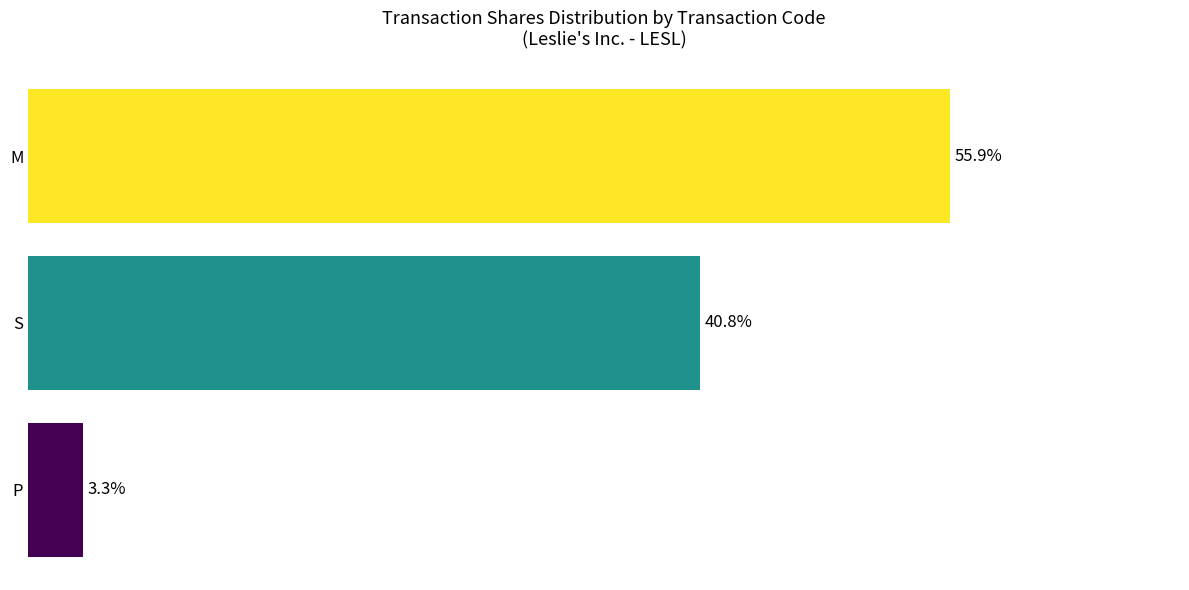

Does the chart contain any negative values?

No